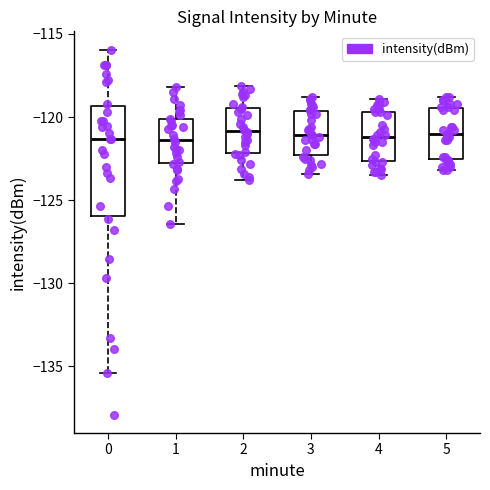

Reading left to right, read every box against the y-axis: the position of its median line, the range the box covers, and the ends of its whiskers. The values are not printed on the chart, so give them approximately, as read against the axis.

0: median -121.5, box -126.0 to -119.5, whiskers -135.5 to -116.0
1: median -121.5, box -123.0 to -120.0, whiskers -126.5 to -118.0
2: median -121.0, box -122.0 to -119.5, whiskers -124.0 to -118.0
3: median -121.0, box -122.5 to -119.5, whiskers -123.5 to -119.0
4: median -121.0, box -122.5 to -119.5, whiskers -123.5 to -119.0
5: median -121.0, box -122.5 to -119.5, whiskers -123.0 to -119.0